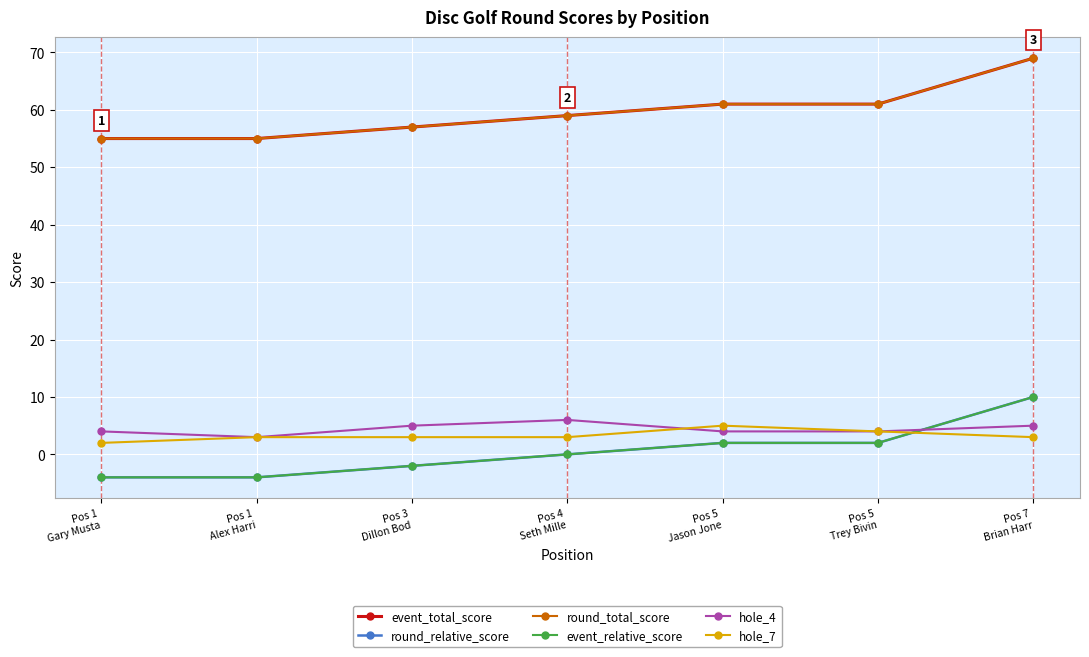

Rank the series by their maximum value, from highest to lowest.

event_total_score, round_total_score, round_relative_score, event_relative_score, hole_4, hole_7